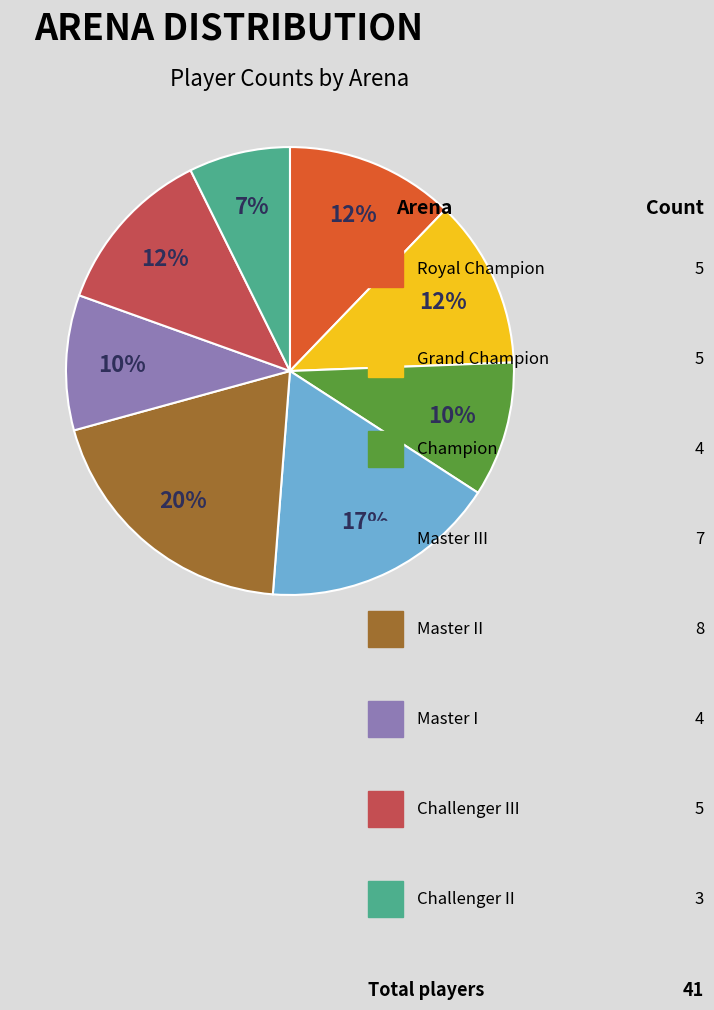

Is there a majority slice in this chart?

No